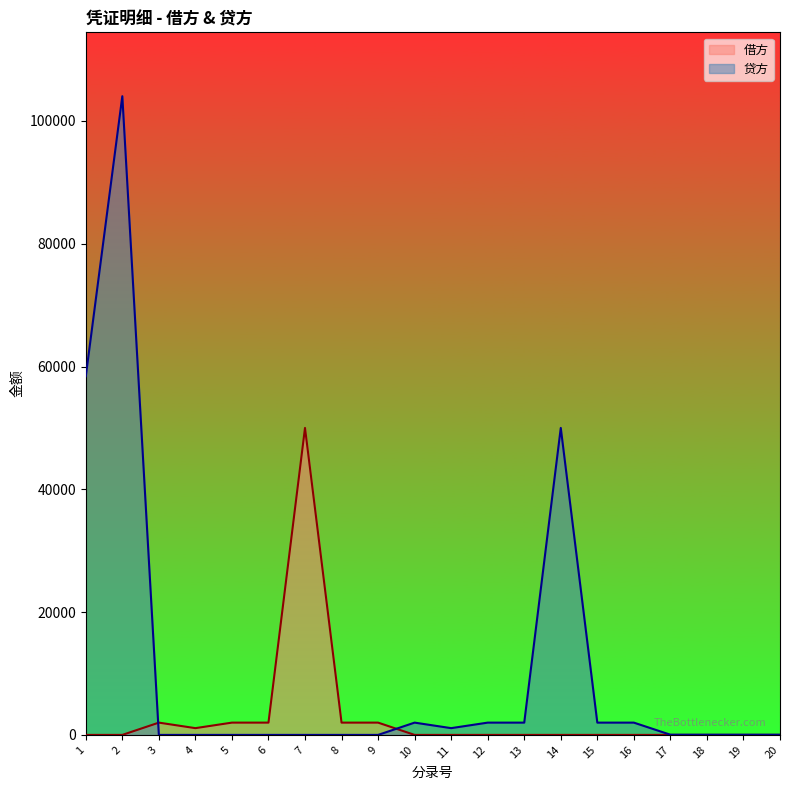

Where is the first local maximum for 借方?

3